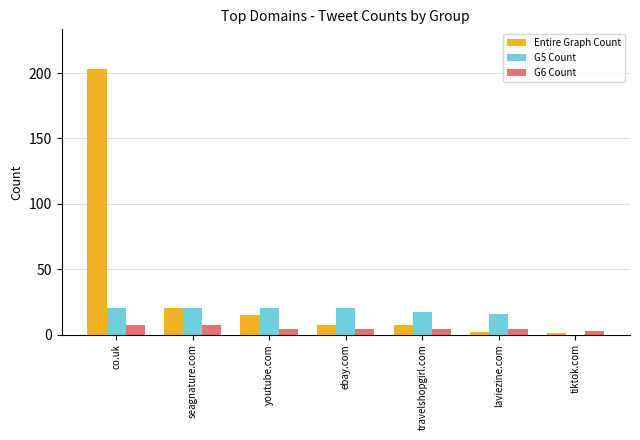

Reading left to right, extract all data points from this chart.

Entire Graph Count: co.uk=203	seagnature.com=20	youtube.com=15	ebay.com=7	travelshopgirl.com=7	laviezine.com=2	tiktok.com=1
G5 Count: co.uk=20	seagnature.com=20	youtube.com=20	ebay.com=20	travelshopgirl.com=17	laviezine.com=16	tiktok.com=0
G6 Count: co.uk=7	seagnature.com=7	youtube.com=4	ebay.com=4	travelshopgirl.com=4	laviezine.com=4	tiktok.com=3